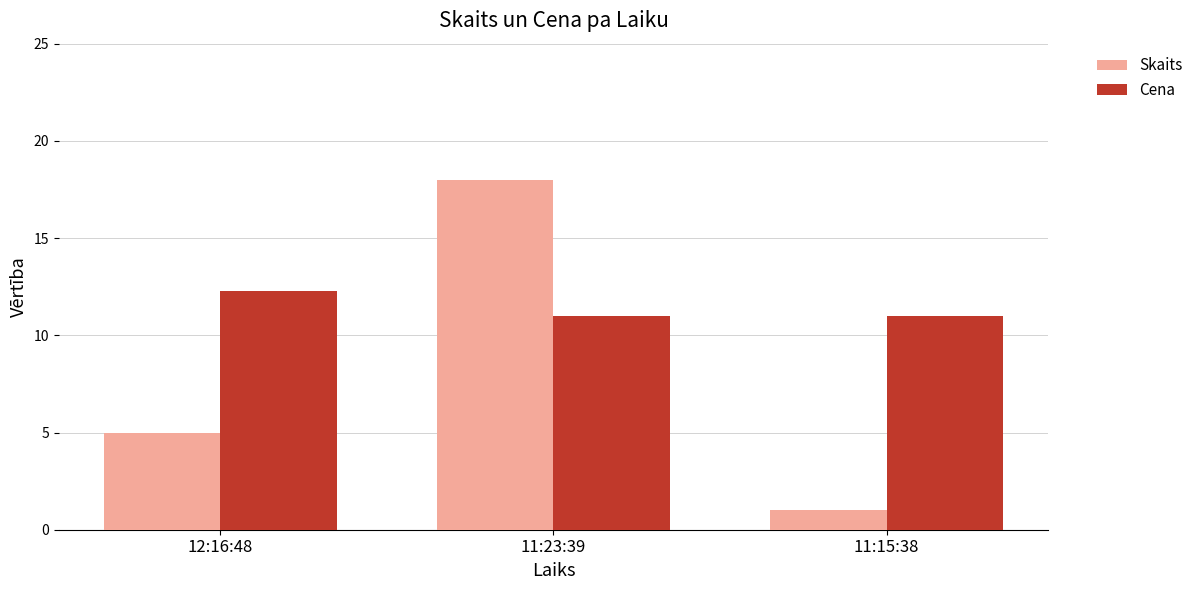

What value does the Cena series have at 12:16:48?

12.3